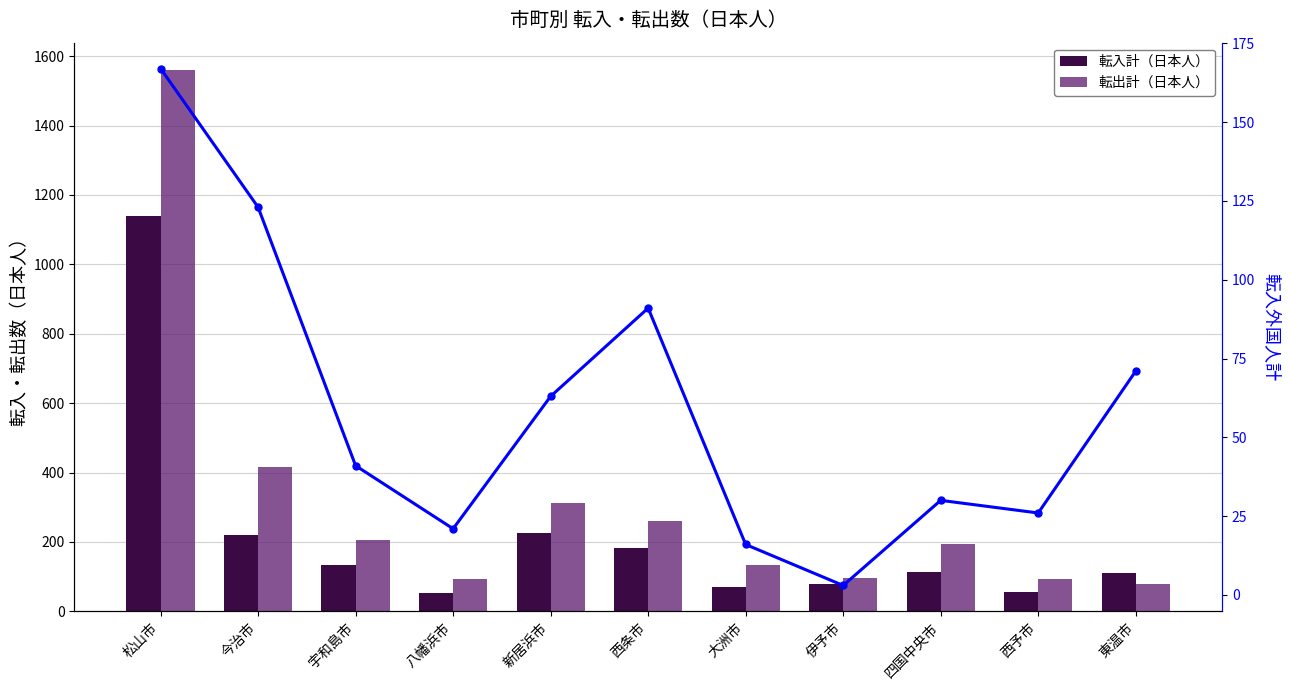

What is the total value across all series at 新居浜市?

601